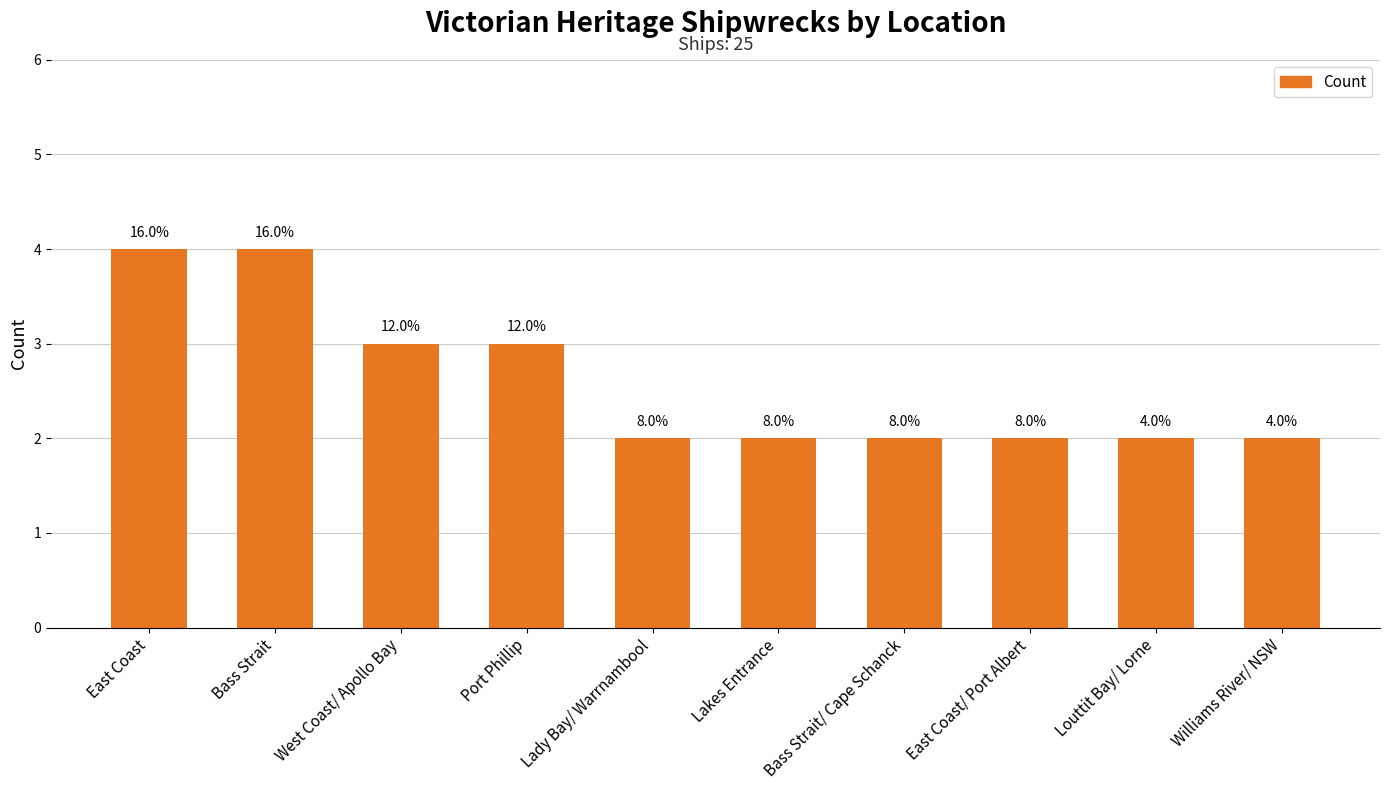

How many bars are there in total?

10